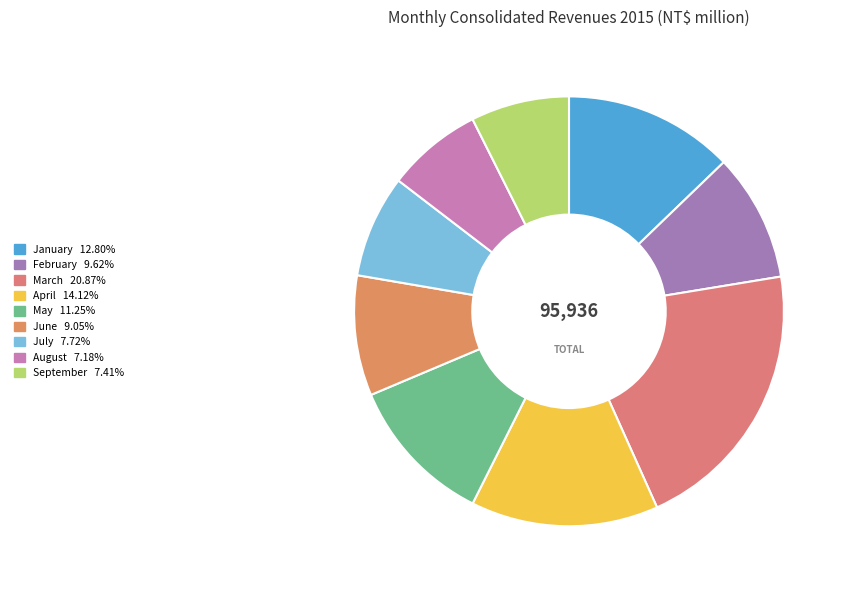

What portion of the pie excludes June?

91.0%